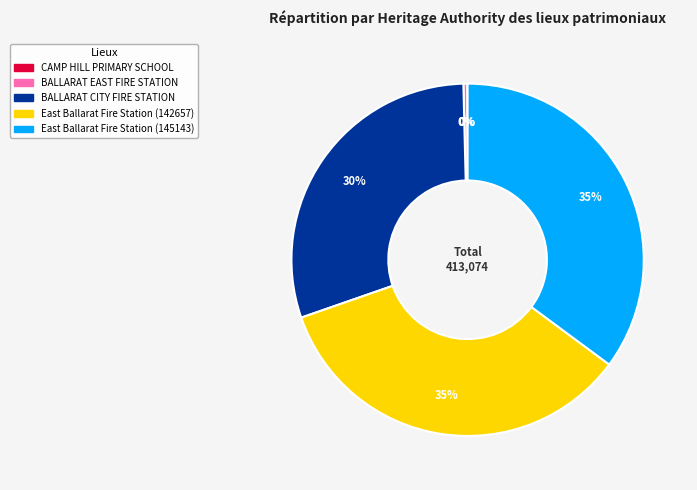

The East Ballarat Fire Station (145143) slice represents 30% of the pie. True or false?

False